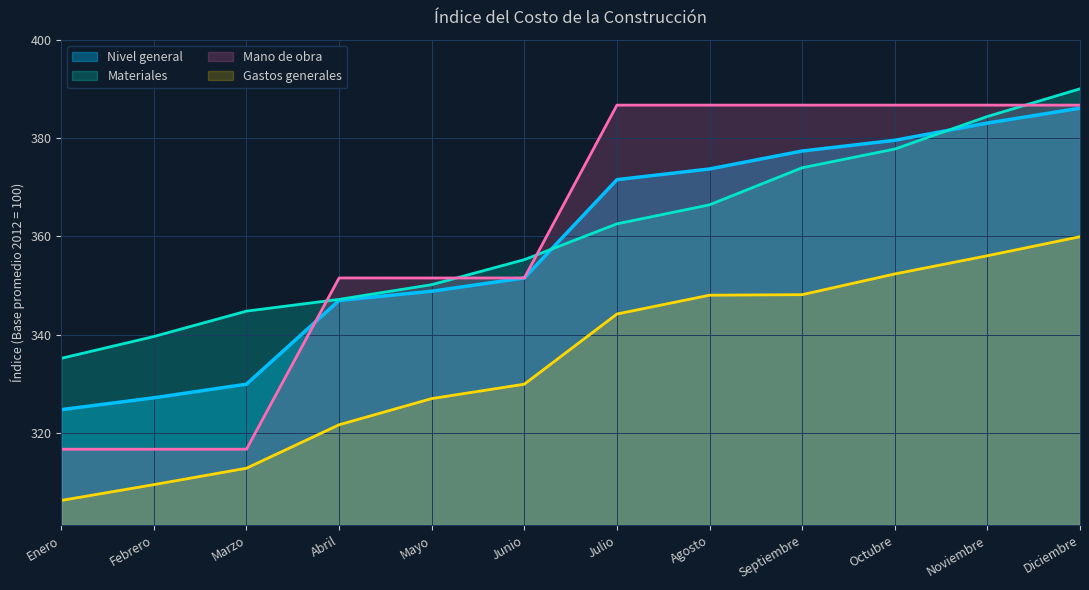

What are all the series names shown in the legend?

Nivel general, Materiales, Mano de obra, Gastos generales